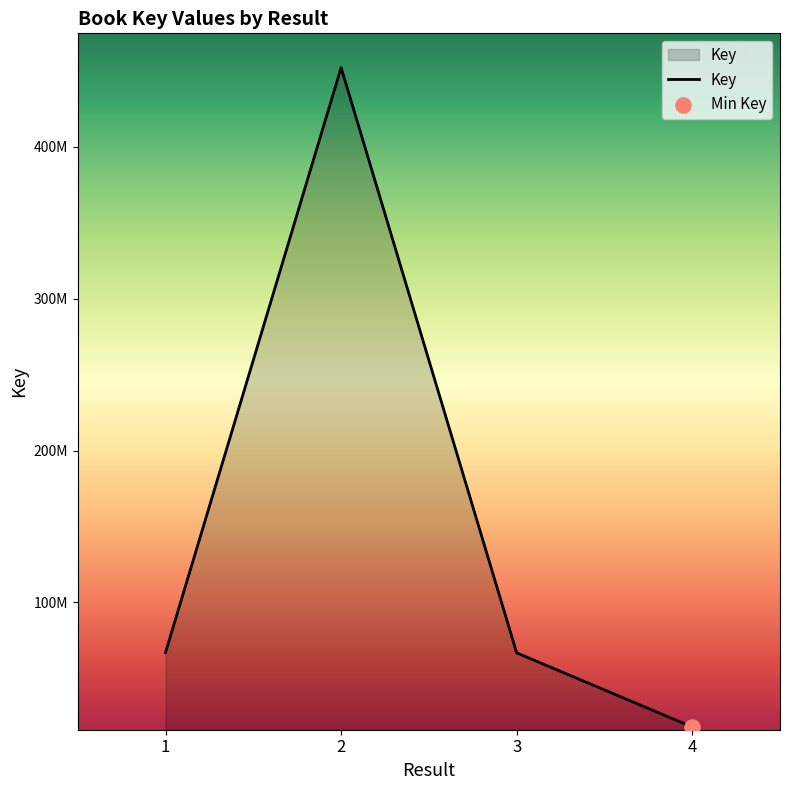

Which has a higher value, 4 or 1?

1